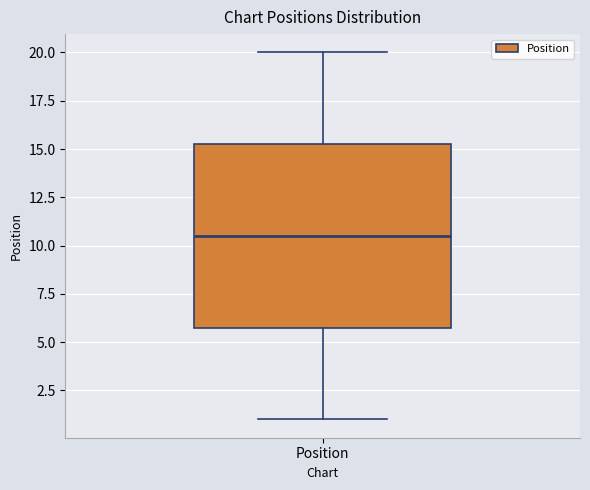

Read this box plot against the y-axis: the position of the median line, the range covered by the box, and the ends of both whiskers. The values are not printed on the chart, so give them approximately, as read against the axis.

median 10.5, box 6.0 to 15.5, whiskers 1.0 to 20.0